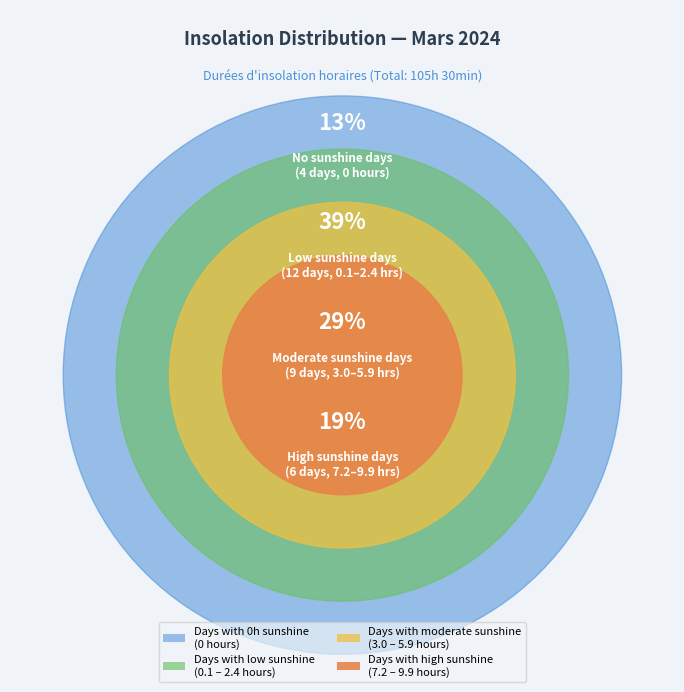

Is there a majority slice in this chart?

No